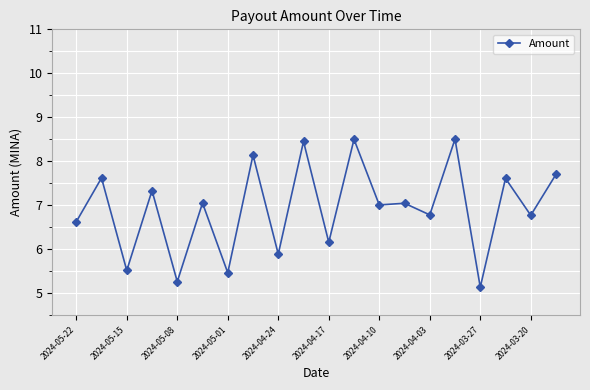

True or false: the data has more than 1 interior local peaks.

True